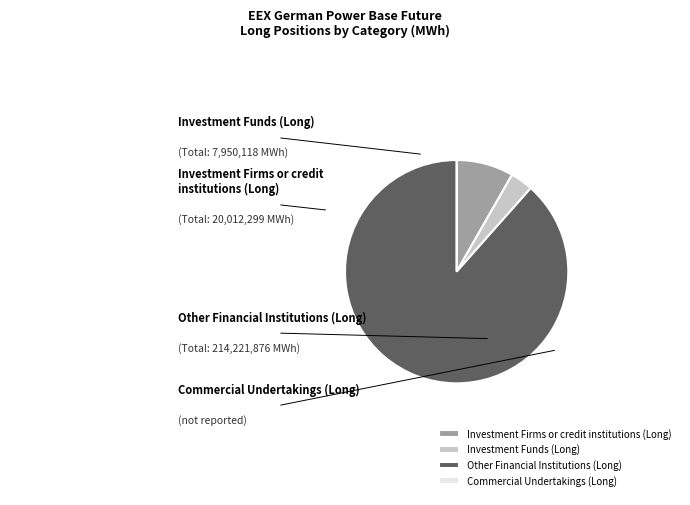

To the nearest percent, what is the difference between the largest and smallest slice percentages?

88%